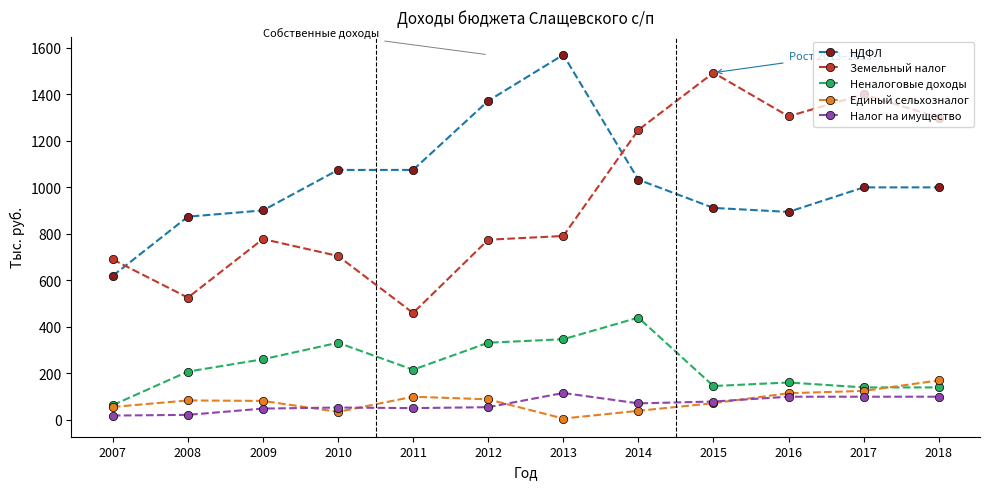

Which series has the largest total across all categories?

НДФЛ